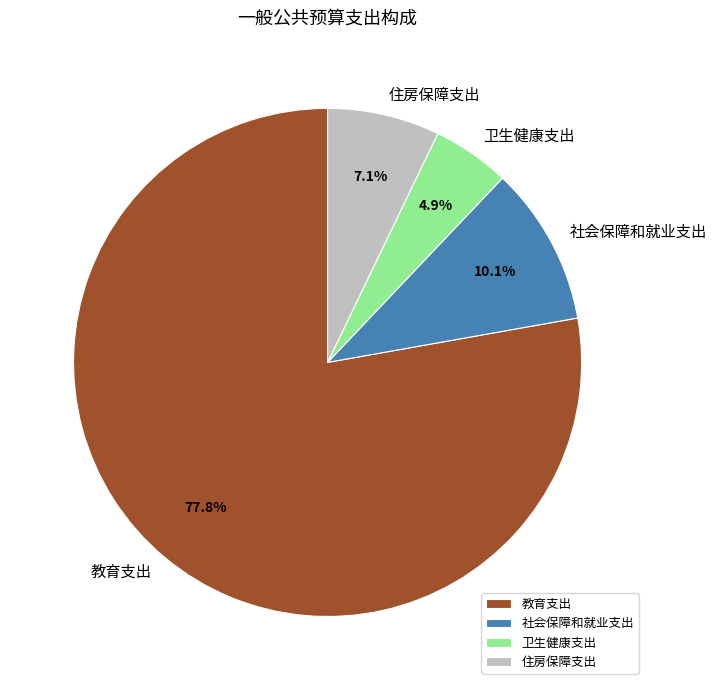

What percentage is the 卫生健康支出 slice, to the nearest percent?

5%